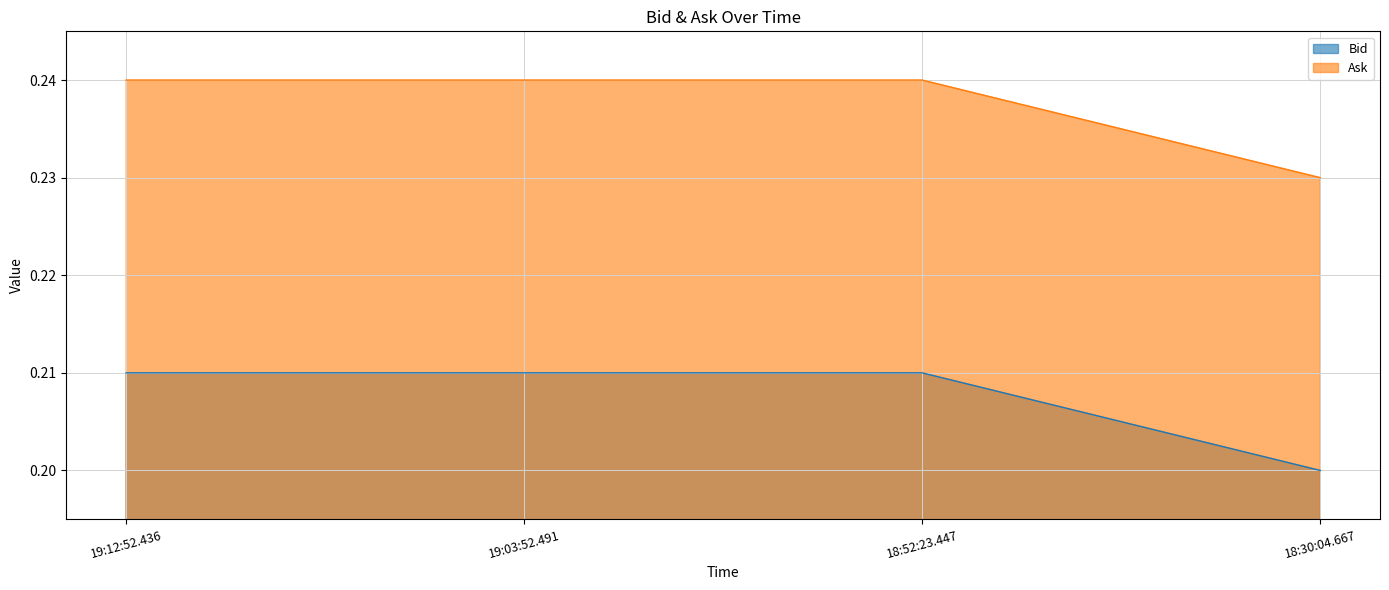

Reading right to left, what are all the values shown in this chart?

Bid: 18:30:04.667=0.2	18:52:23.447=0.2	19:03:52.491=0.2	19:12:52.436=0.2
Ask: 18:30:04.667=0.2	18:52:23.447=0.2	19:03:52.491=0.2	19:12:52.436=0.2